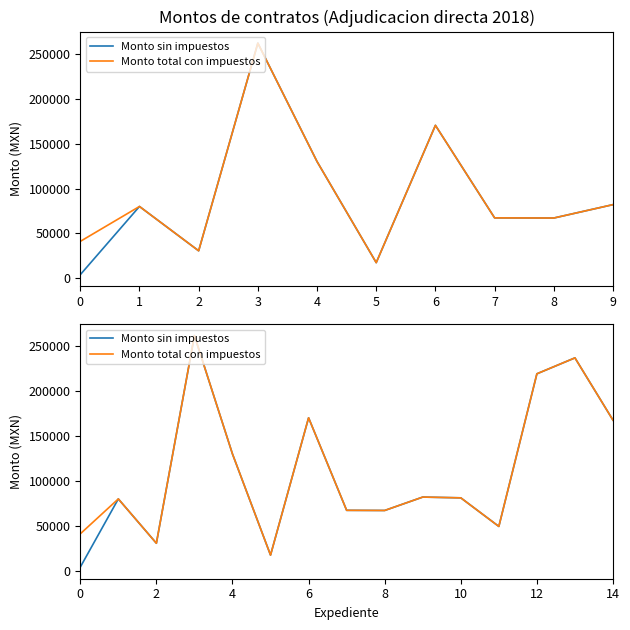

True or false: Monto sin impuestos and Monto total con impuestos cross at least once.

False